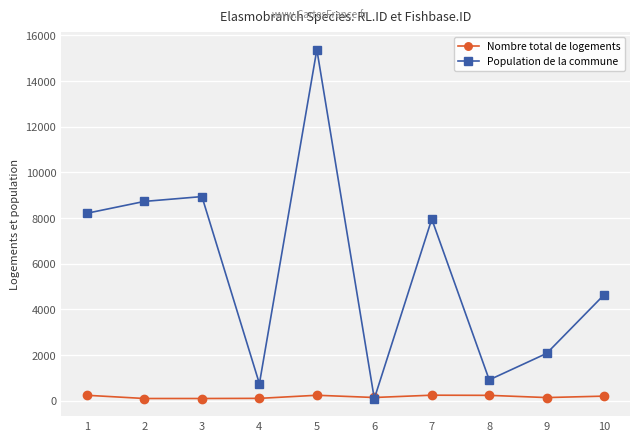

What is the total value across all series at 9?

2213